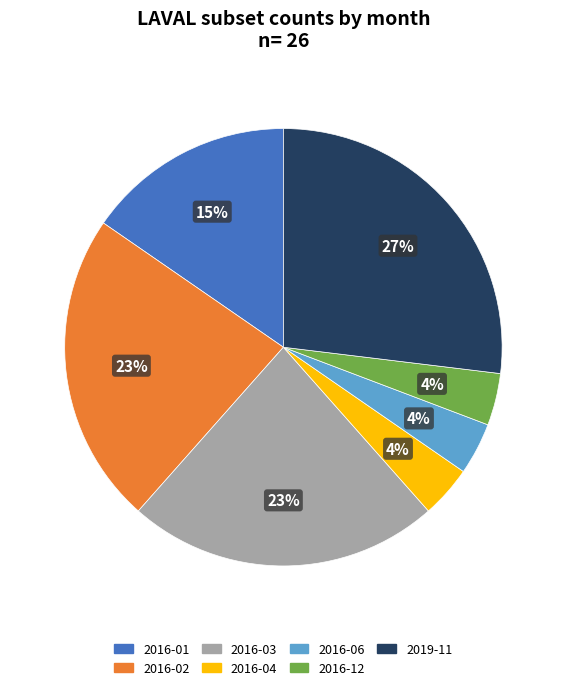

How many slices are in this pie chart?

7